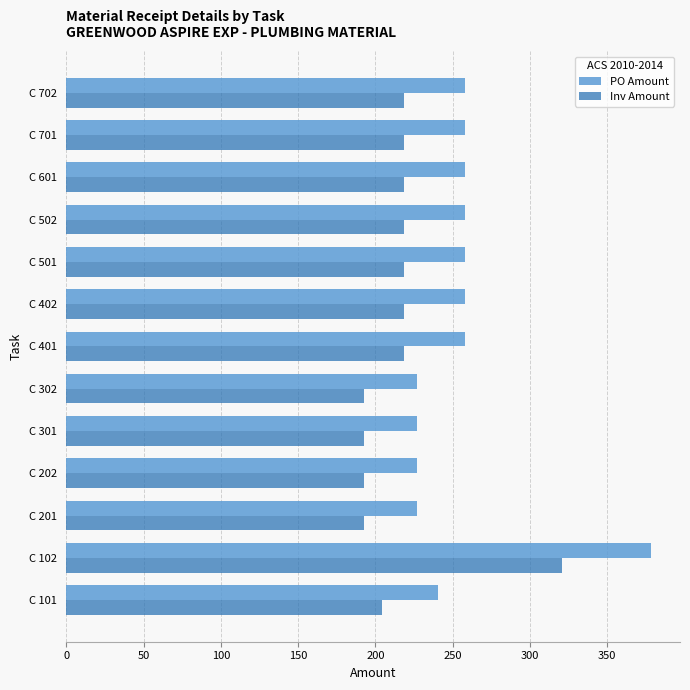

The value of Inv Amount at C 601 is 152.9. True or false?

False